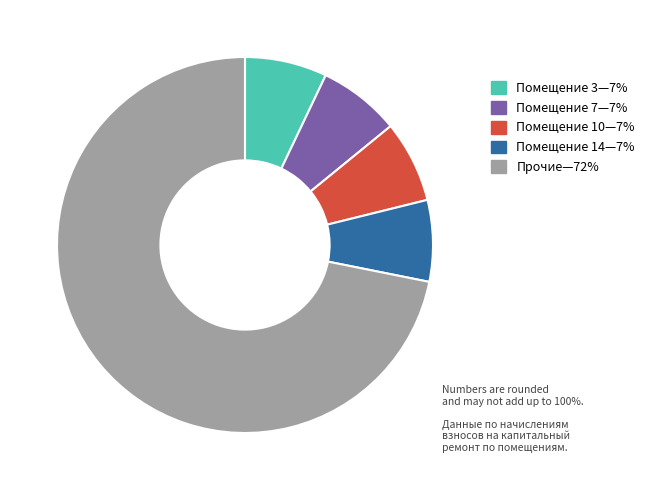

Combined, do Помещение 7—7% and Помещение 14—7% account for over 50%?

No